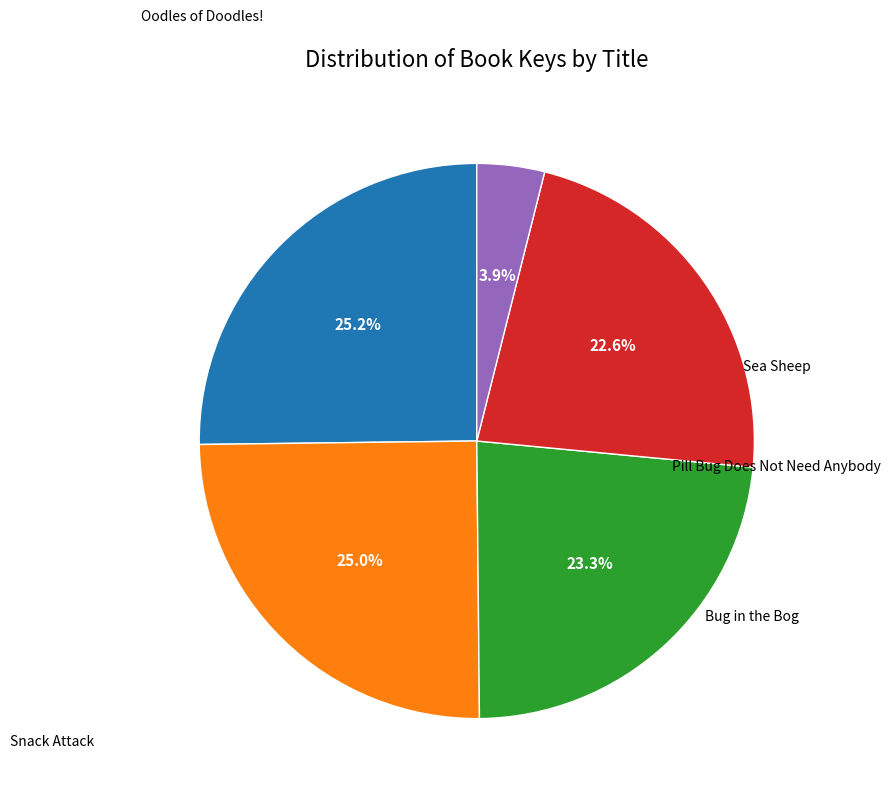

Is there a majority slice in this chart?

No